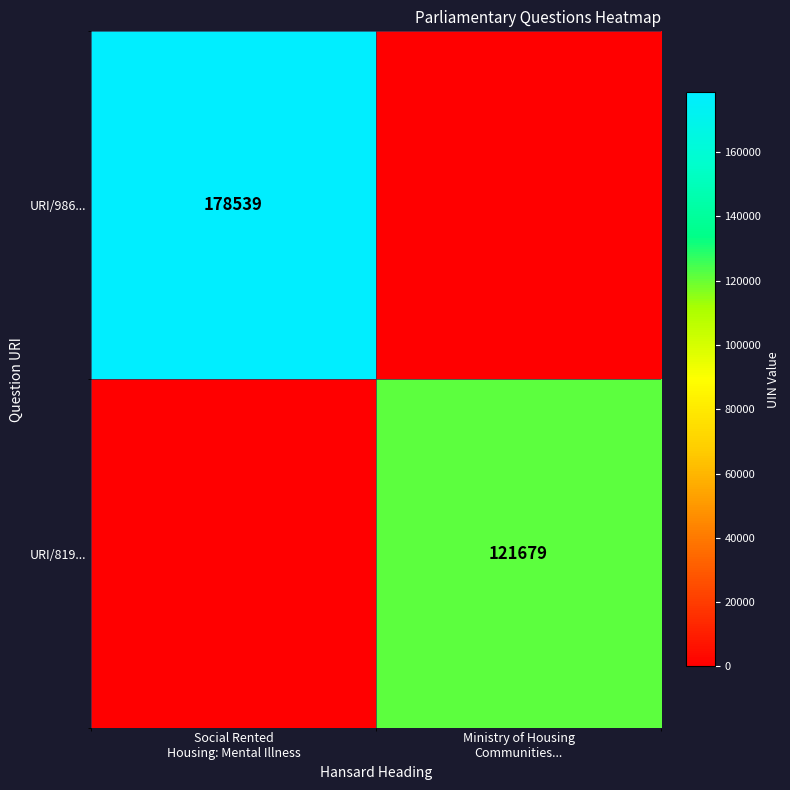

What is the sum of all URI/986... values?

178539